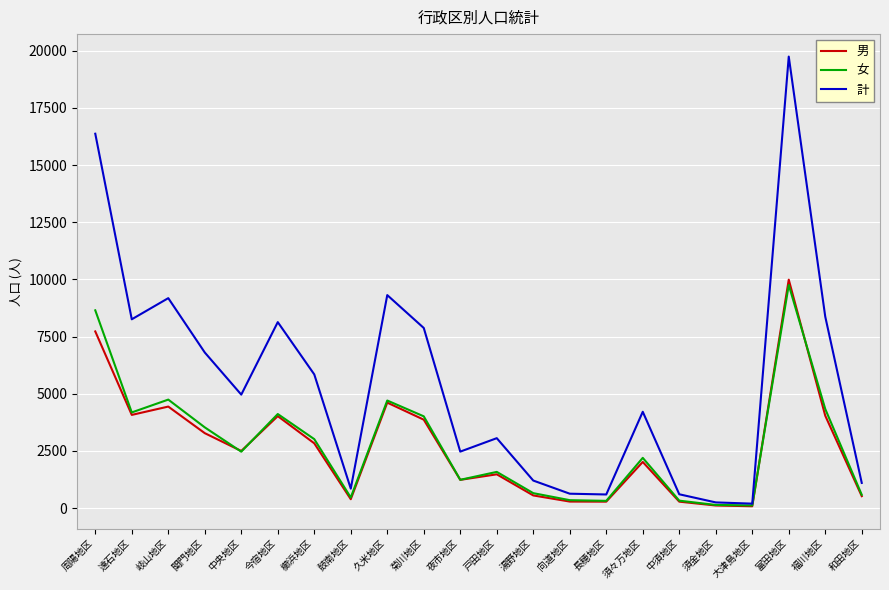

What is the sum of all 男 values?

58575